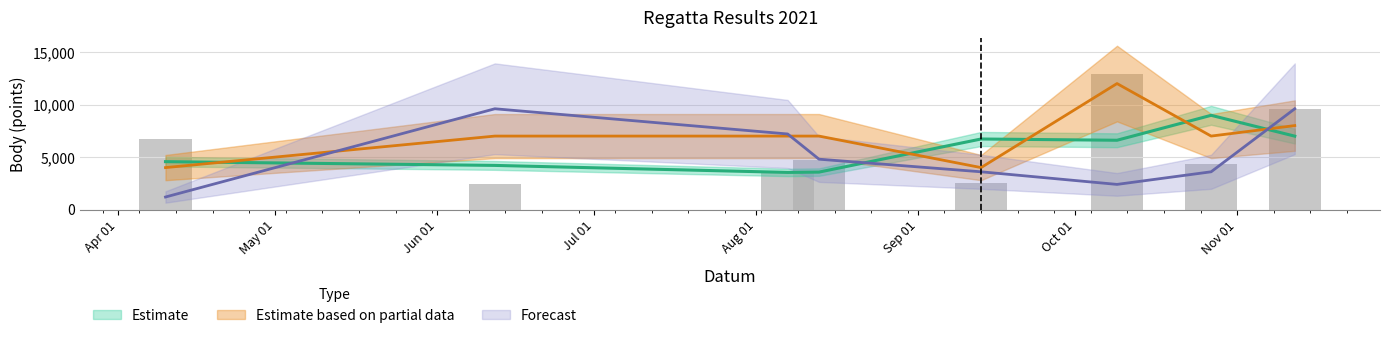

At how many categories does at least one series exceed 6854?

6